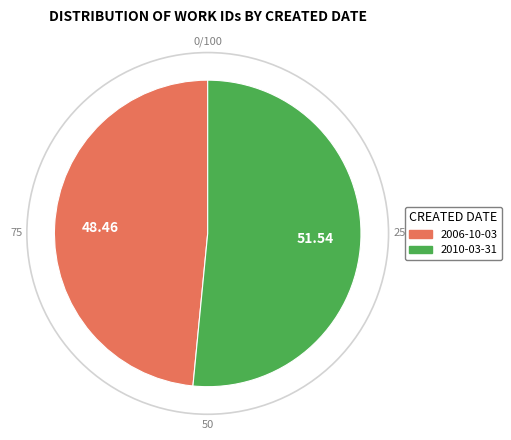

Rank the categories by value from lowest to highest.

2006-10-03, 2010-03-31